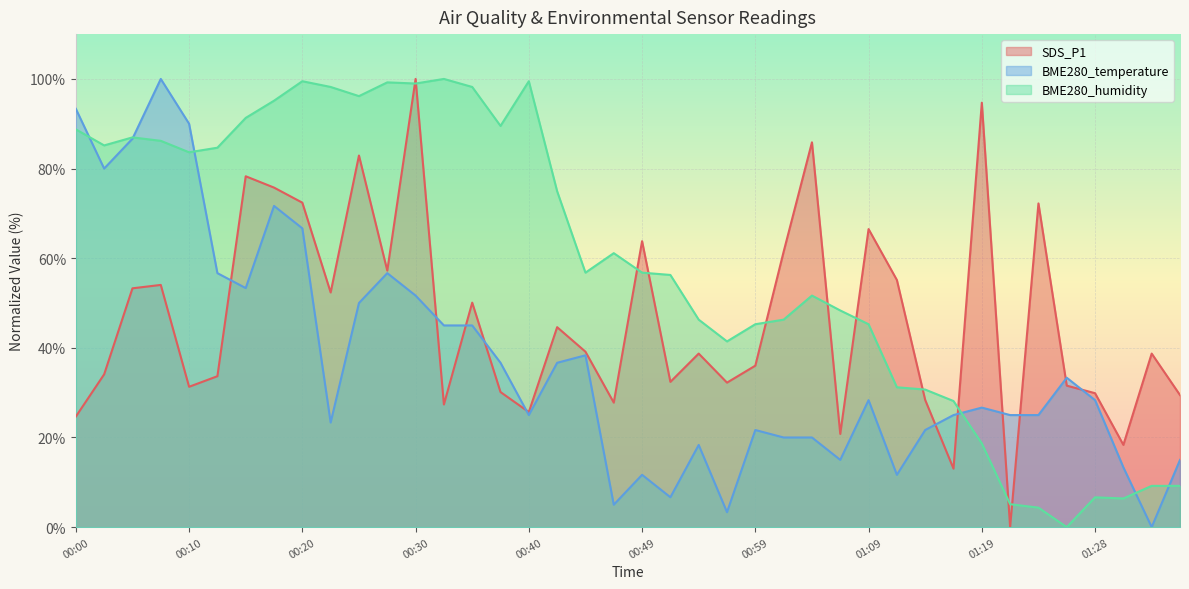

How many interior local valleys does the BME280_humidity series have?

9